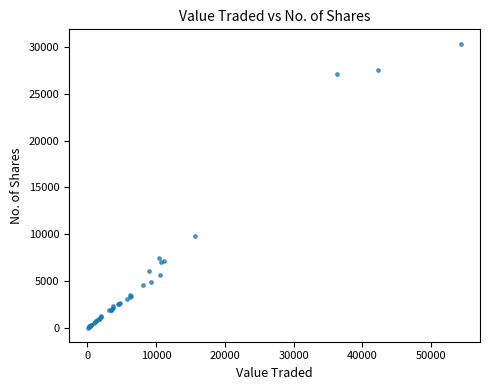

What Y value in the scatter plot is closest to 15210?

9823